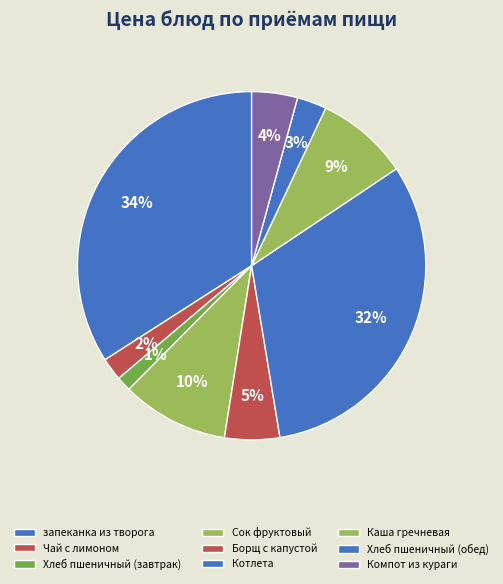

Rank the categories by value from highest to lowest.

запеканка из творога, Котлета, Сок фруктовый, Каша гречневая, Борщ с капустой, Компот из кураги, Хлеб пшеничный (обед), Чай с лимоном, Хлеб пшеничный (завтрак)